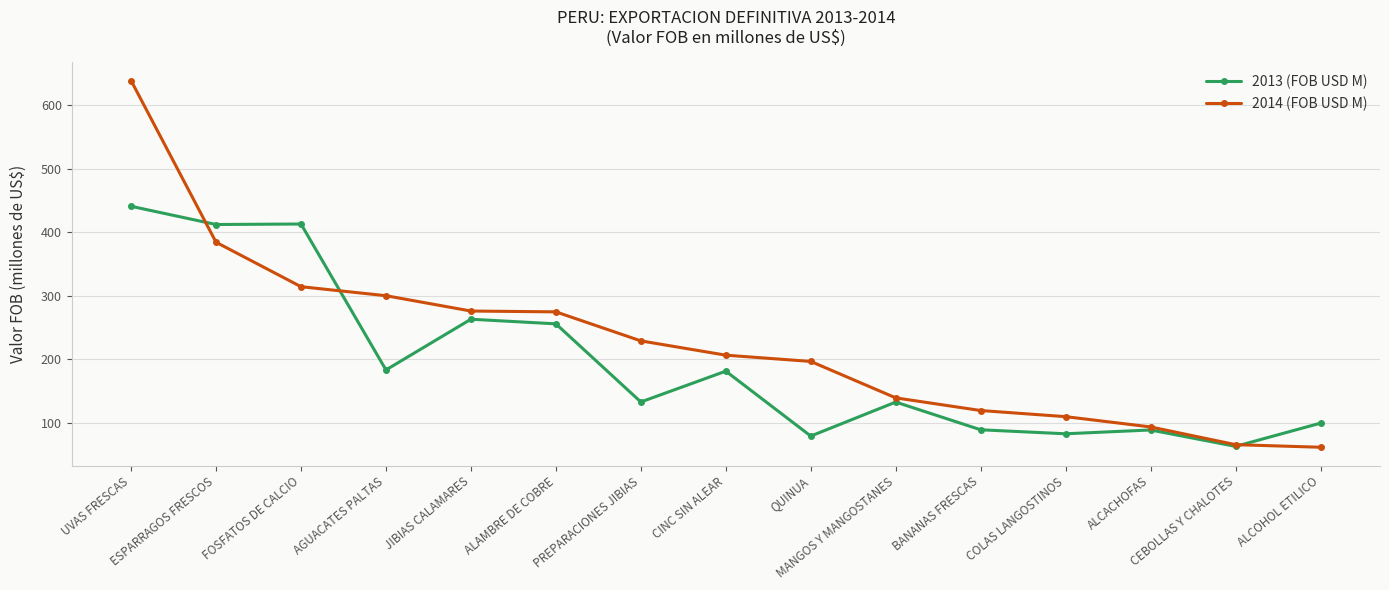

What is the label of the 13th point from the left?

ALCACHOFAS